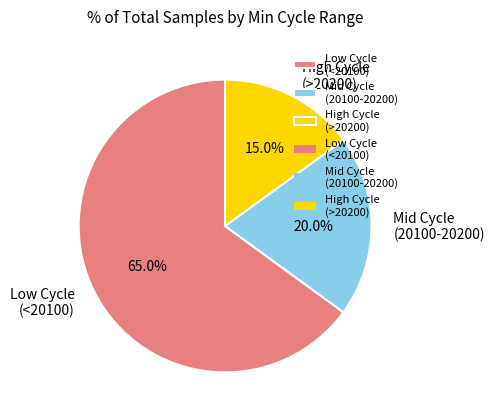

How many segments does this pie chart have?

3